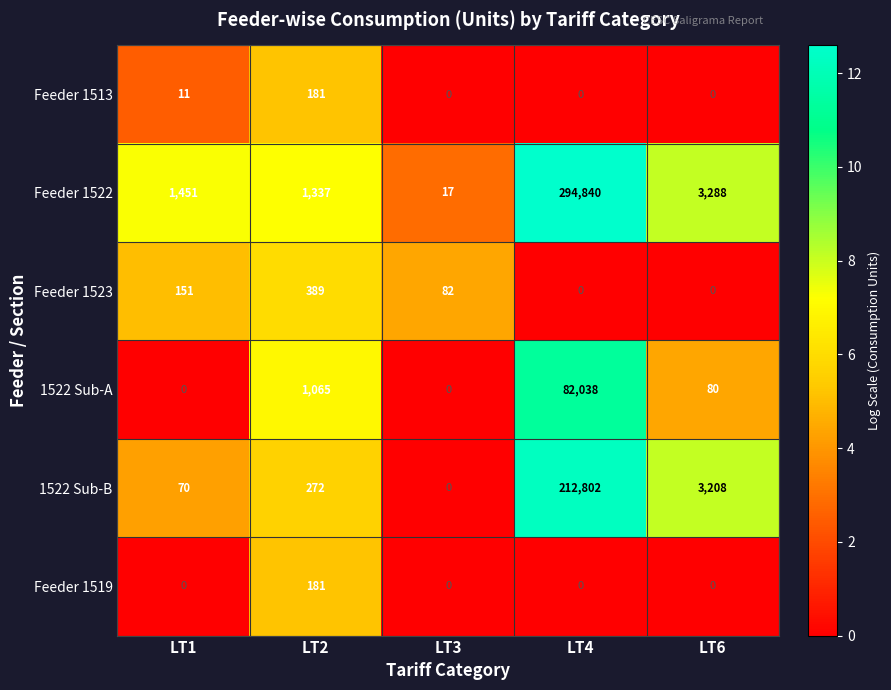

Reading left to right, transcribe all the data shown in this chart.

Feeder 1513: 11	181	0	0	0
Feeder 1522: 1451	1337	17	294840	3288
Feeder 1523: 151	389	82	0	0
1522 Sub-A: 0	1065	0	82038	80
1522 Sub-B: 70	272	0	212802	3208
Feeder 1519: 0	181	0	0	0